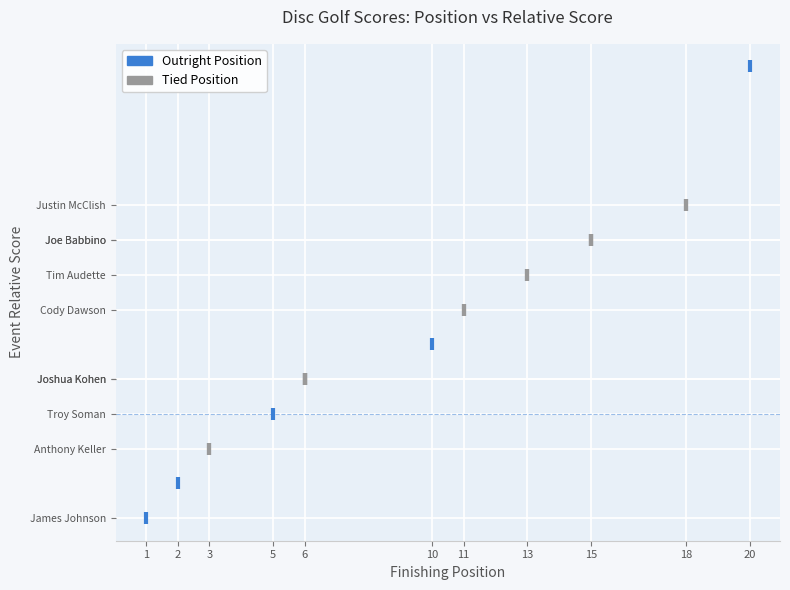

What are all the series names shown in the legend?

Outright Position, Tied Position